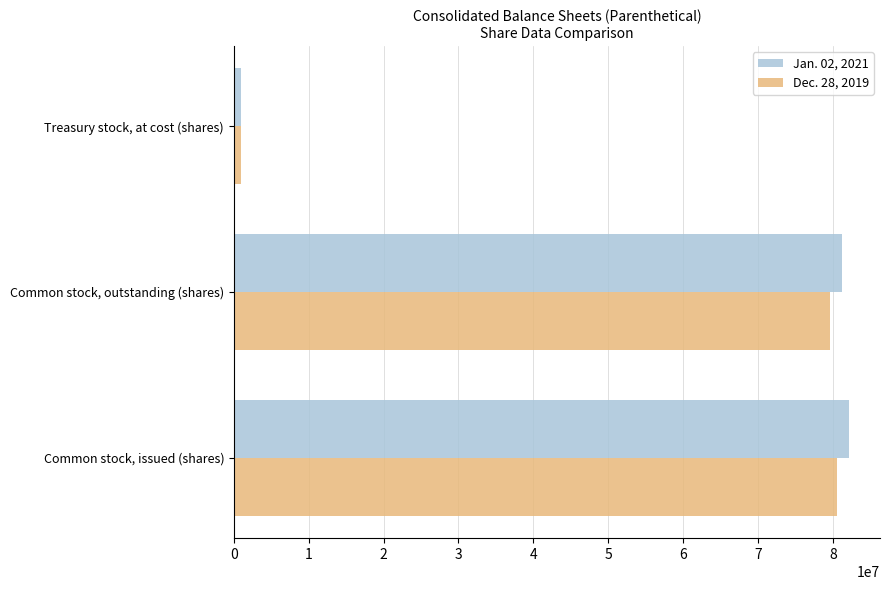

List the labels in order of Dec. 28, 2019 value, smallest first.

Treasury stock, at cost (shares), Common stock, outstanding (shares), Common stock, issued (shares)